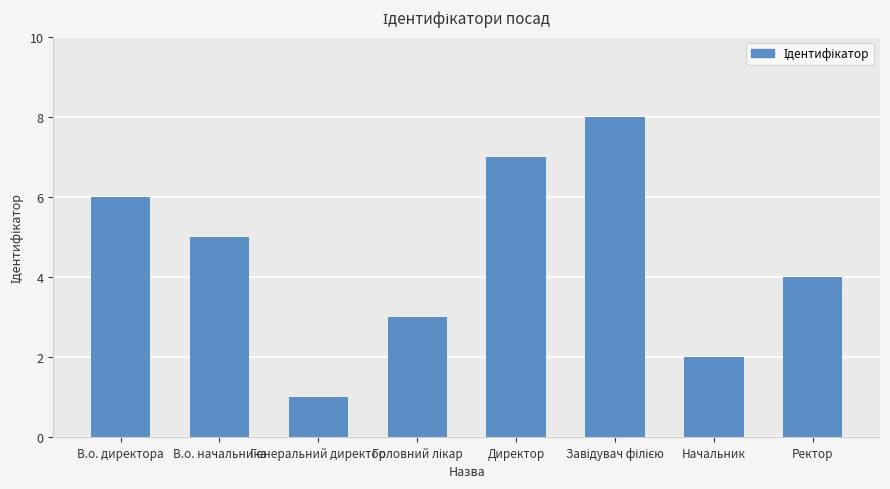

What is the difference between the values at В.о. директора and В.о. начальника?

1